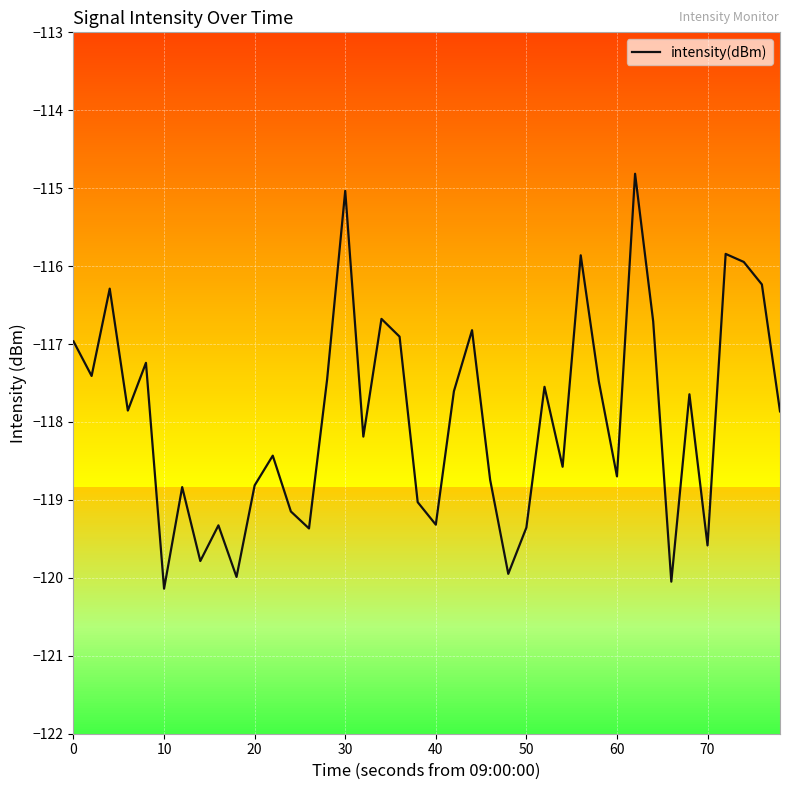

What is the maximum value shown in the chart?

-114.8